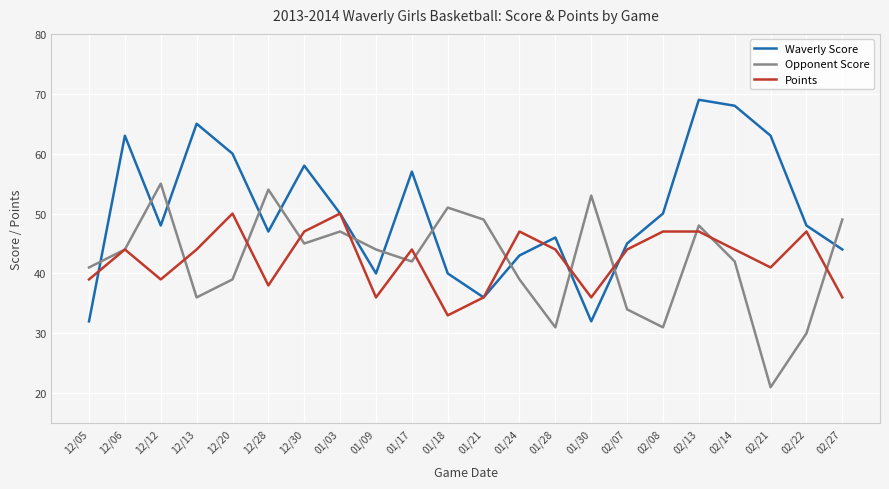

What is the greatest value displayed?

69